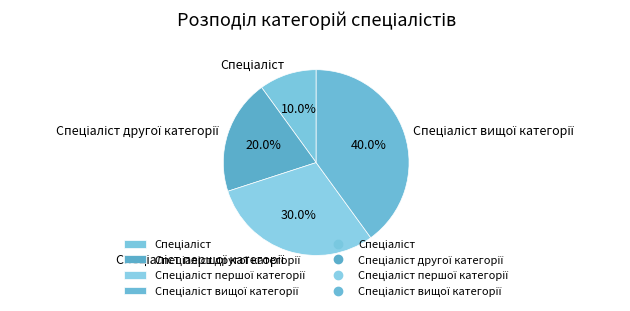

Is there a majority slice in this chart?

No